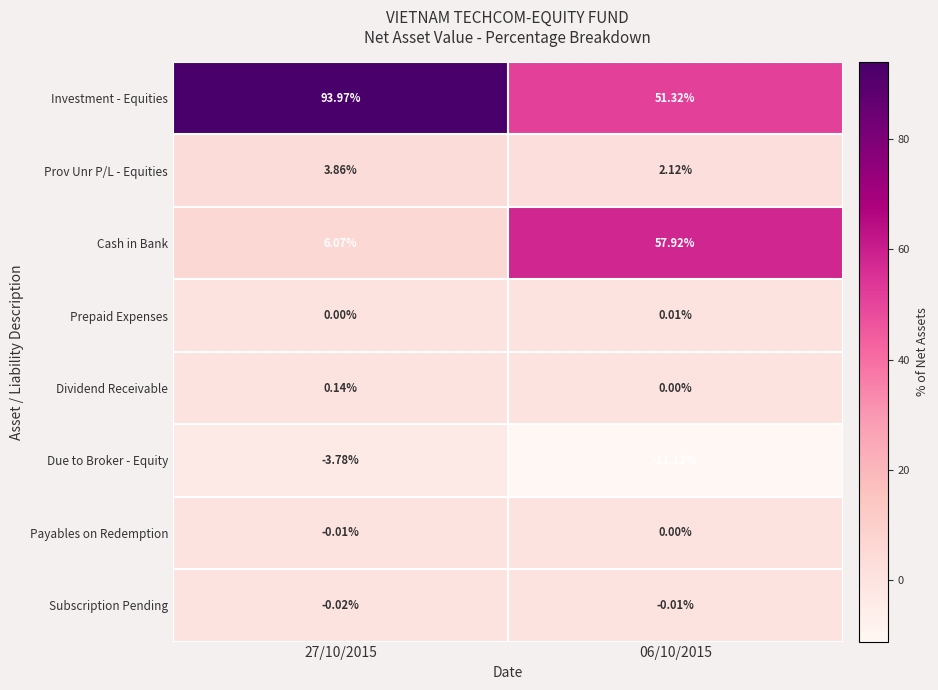

Which series has the largest total across all categories?

Investment - Equities